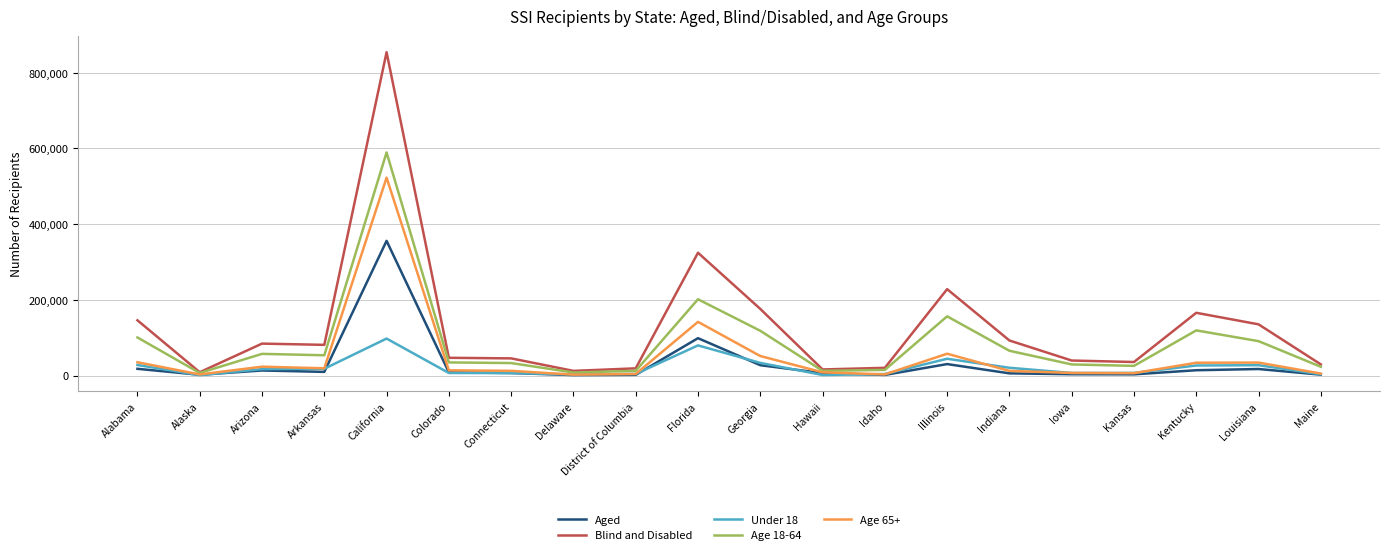

Is it true that Age 18-64 equals 33412 at Kentucky?

False